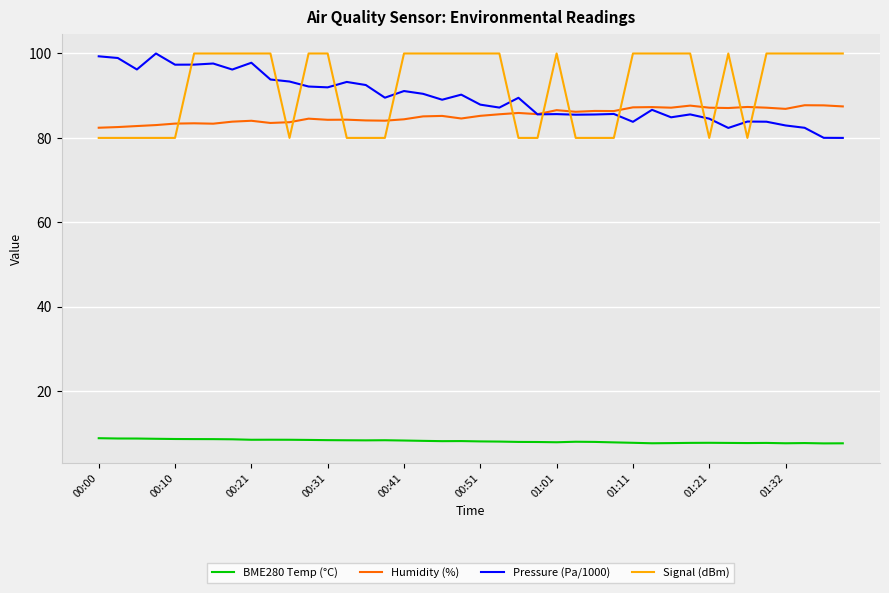

True or false: BME280 Temp (°C) and Pressure (Pa/1000) intersect in this chart.

False